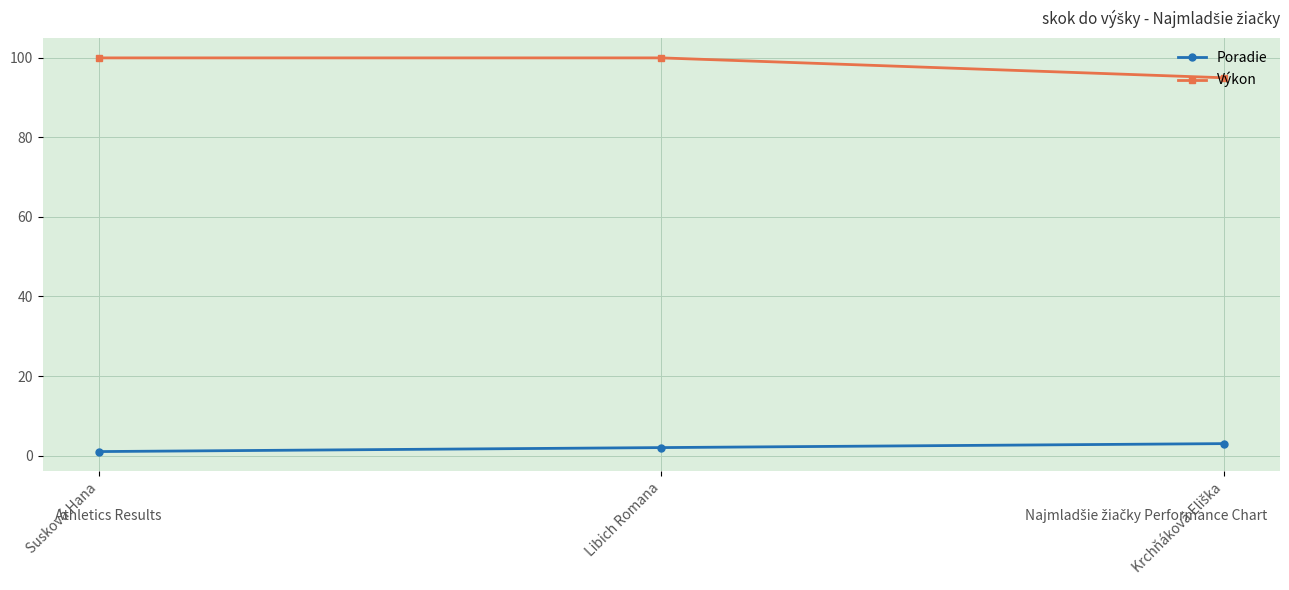

At Libich Romana, list the series in order from largest to smallest.

Výkon, Poradie